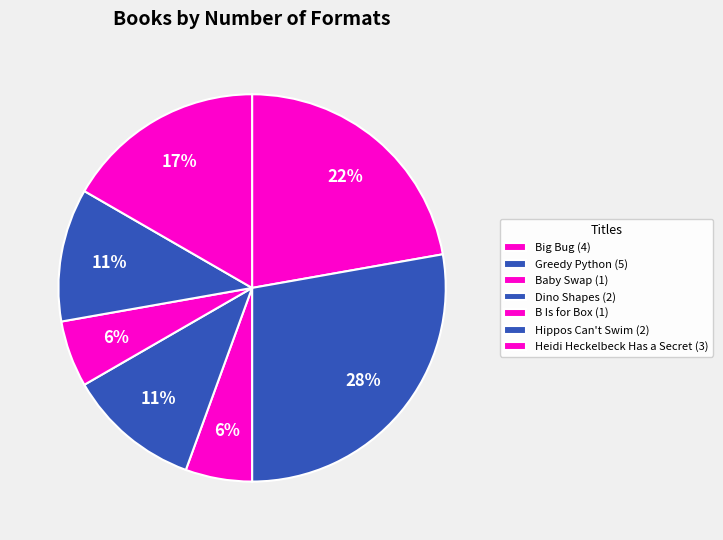

To the nearest percent, what is the difference between the Big Bug and Heidi Heckelbeck Has a Secret slice percentages?

6%